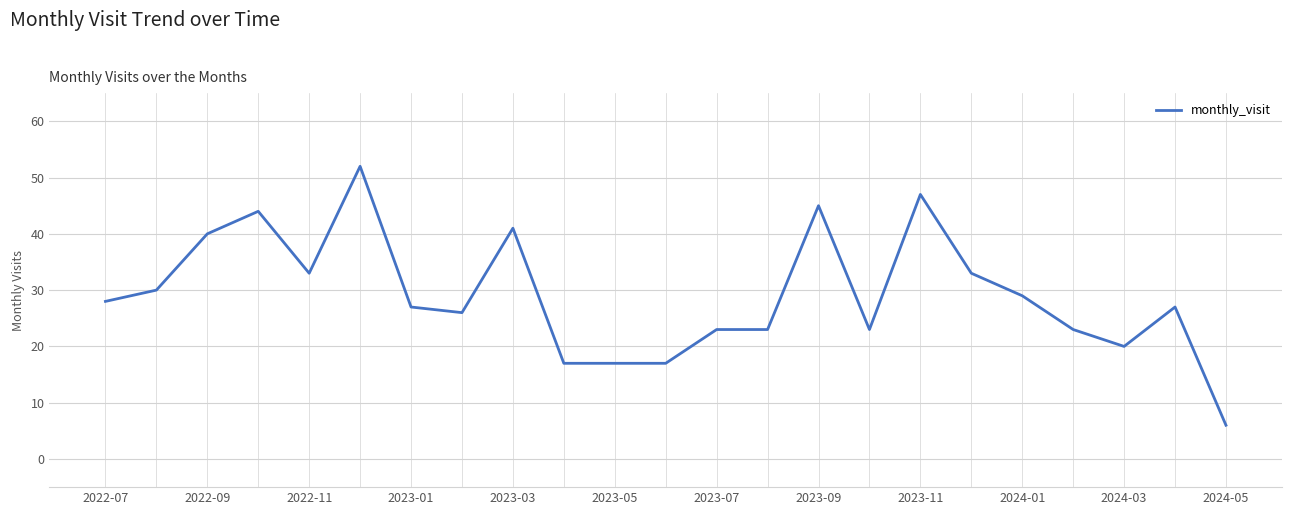

What is the smallest value displayed?

6